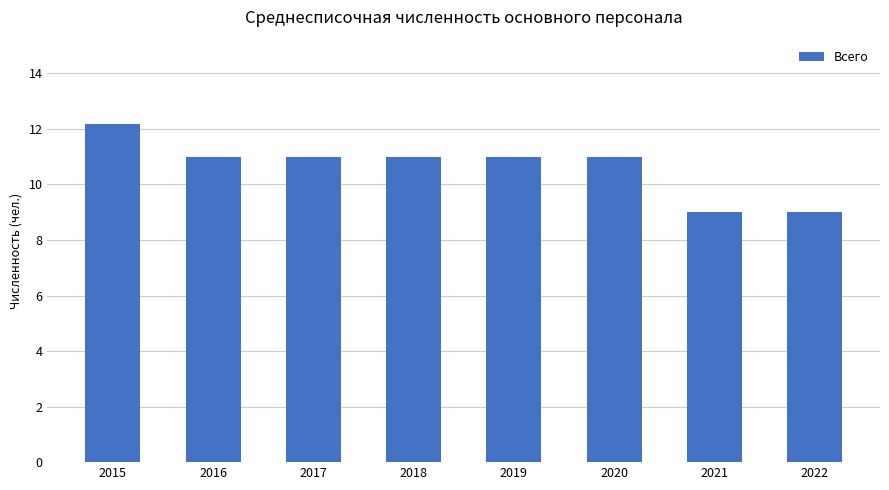

What is the difference between the maximum and second lowest values?

3.2